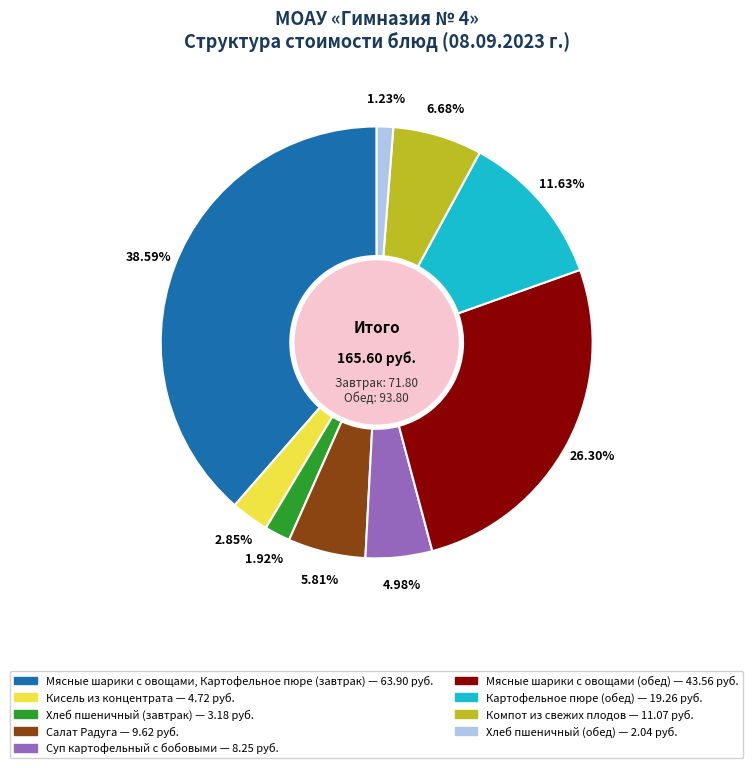

Which has a higher value, Мясные шарики с овощами, Картофельное пюре (завтрак) or Хлеб пшеничный (завтрак)?

Мясные шарики с овощами, Картофельное пюре (завтрак)